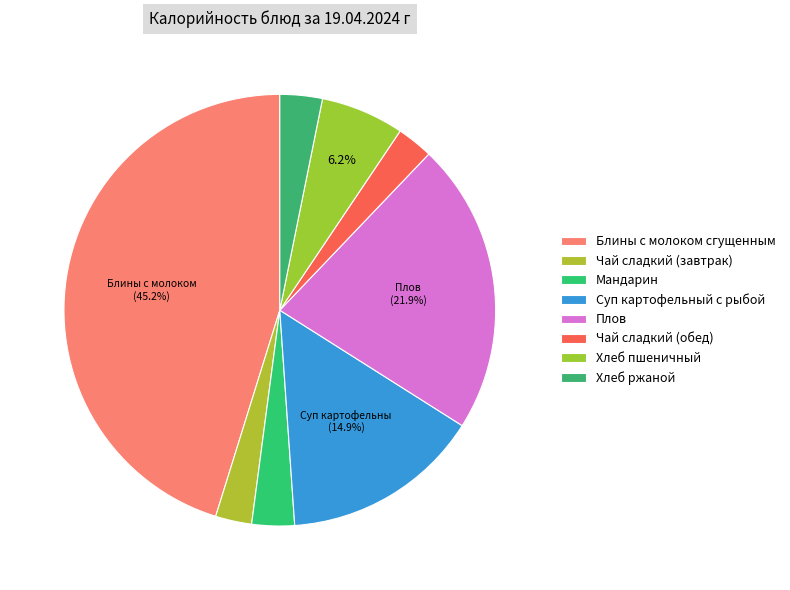

Approximately how many times larger is the value at Суп картофельный с рыбой compared to Хлеб пшеничный?

2.4